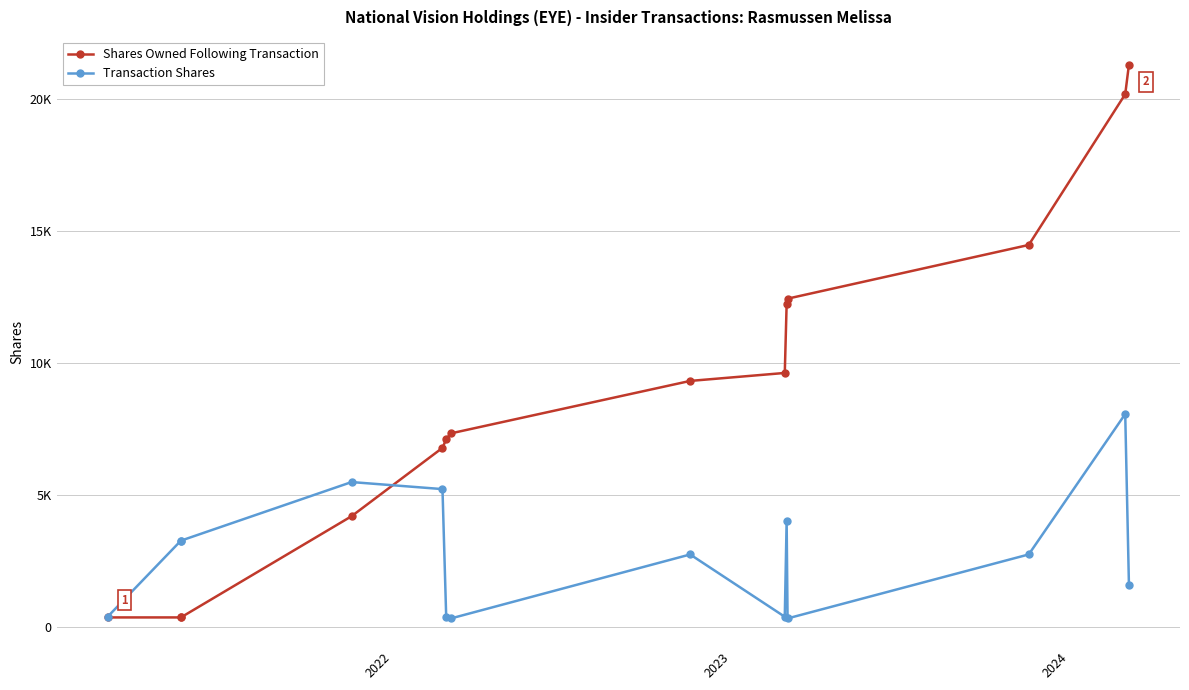

True or false: Transaction Shares has more than 0 interior local peaks.

True